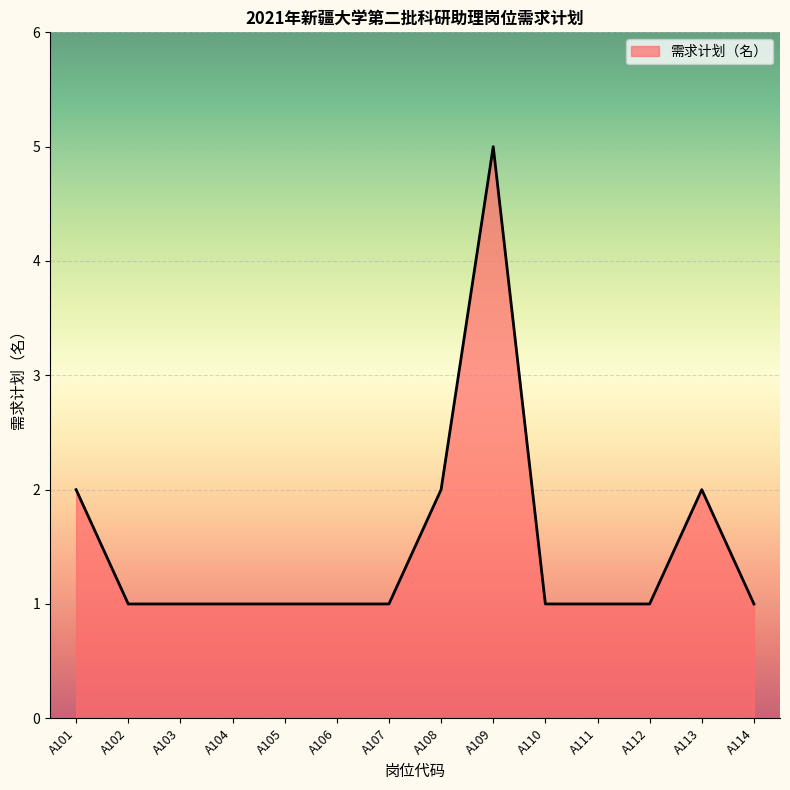

Count the values in the range 1 to 2.

13